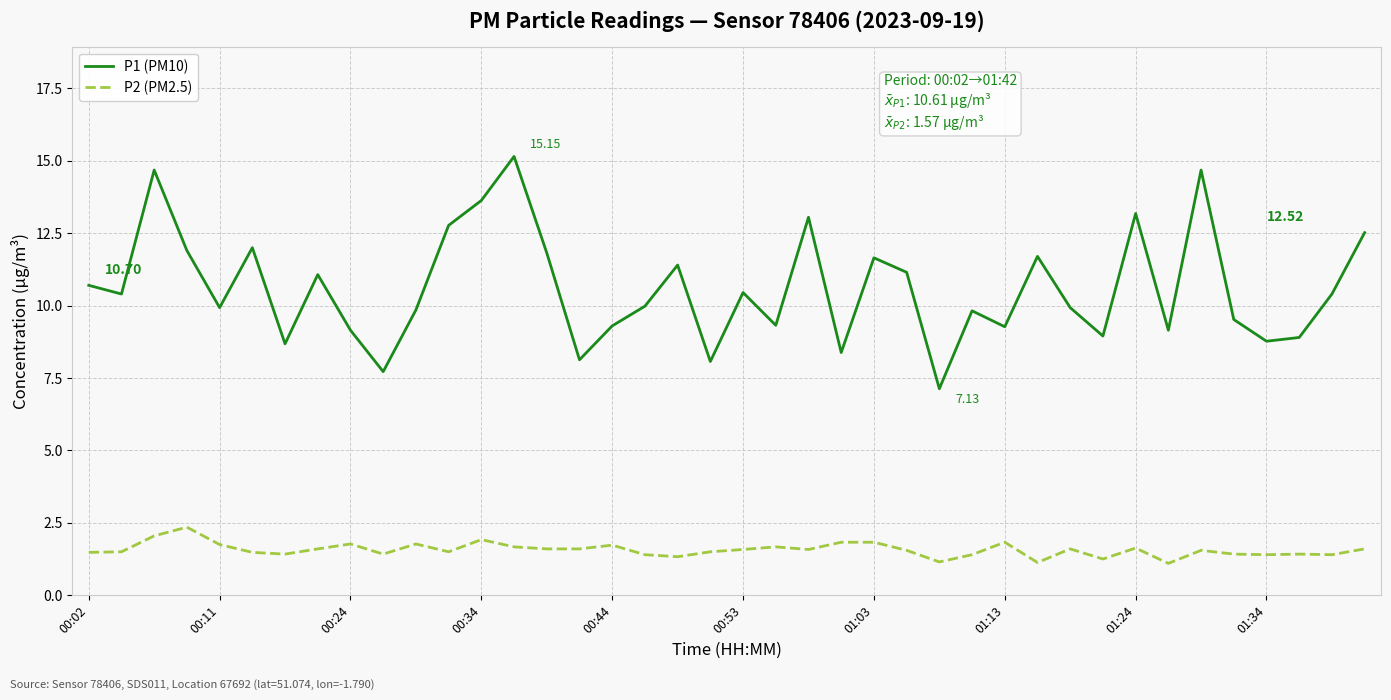

Rank the series by their average value, from lowest to highest.

P2 (PM2.5), P1 (PM10)